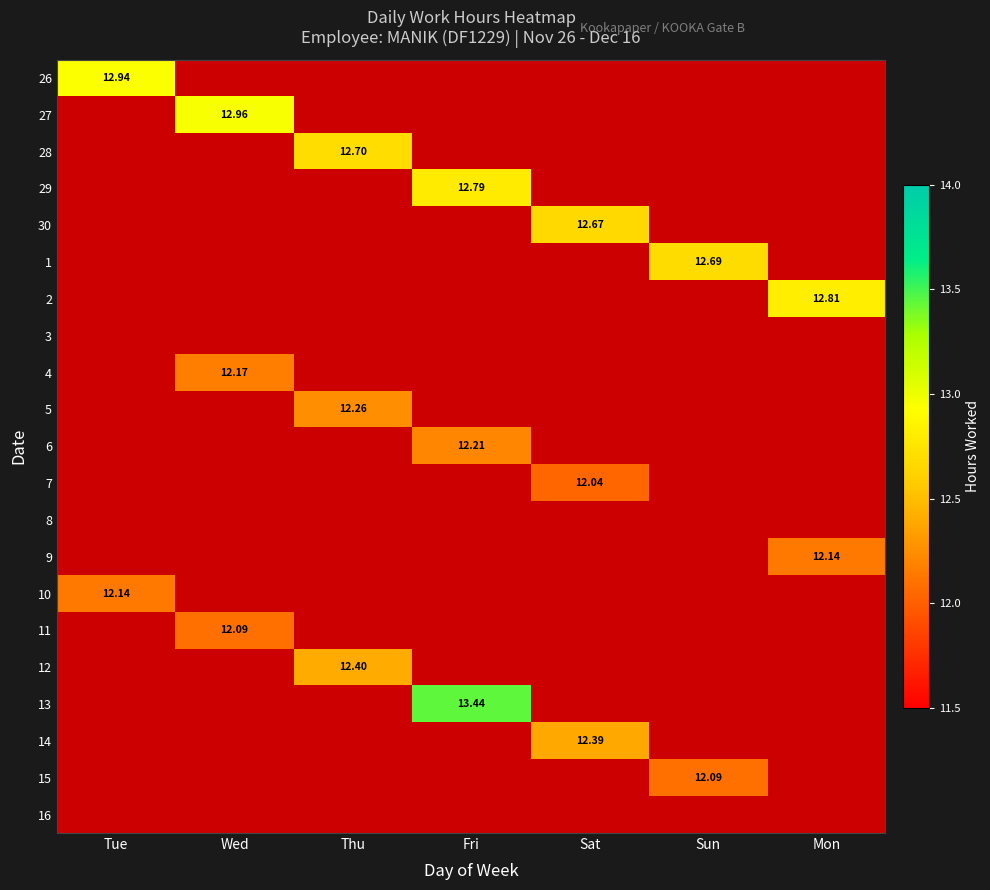

Is the value of 4 at Mon greater than the value of 3 at Tue?

No